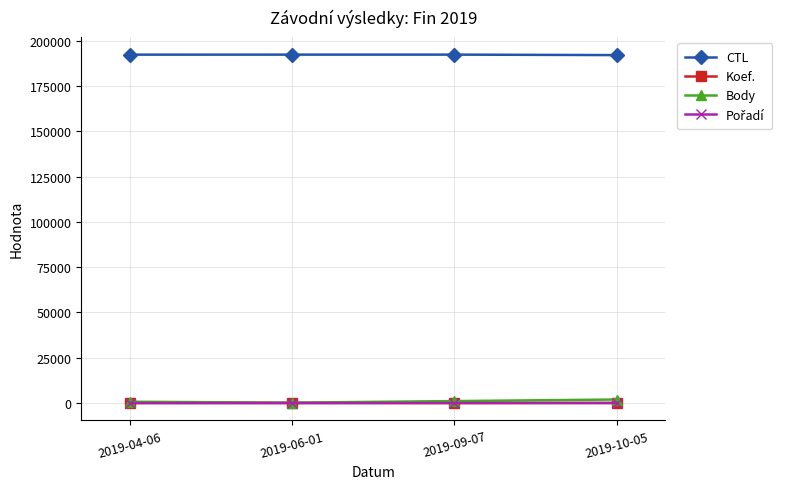

True or false: Koef. and CTL intersect in this chart.

False